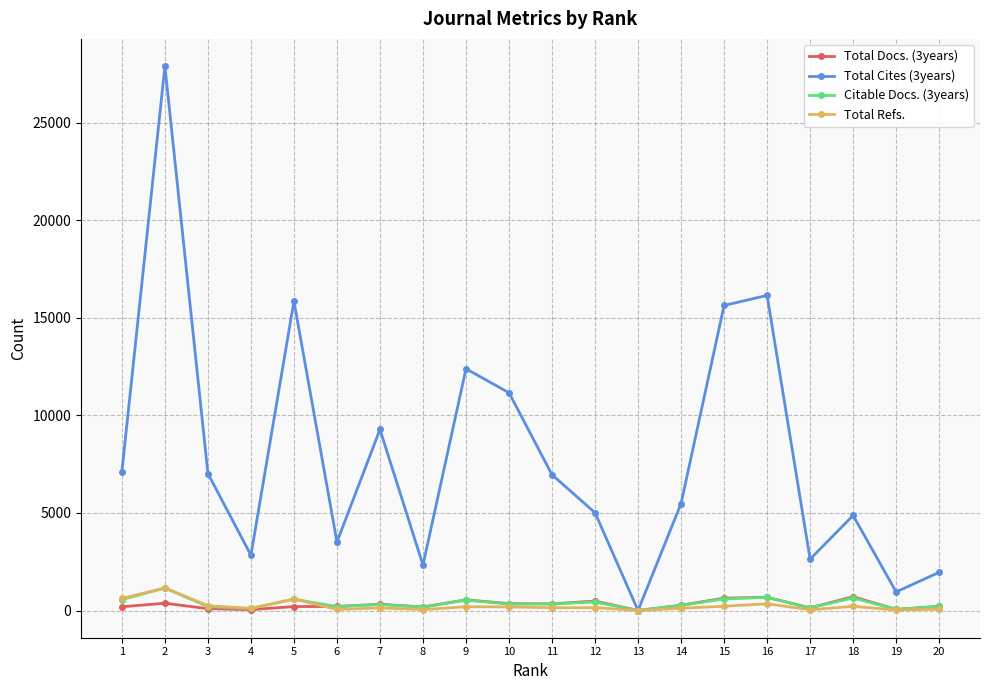

After their last crossing, which series has the higher values: Citable Docs. (3years) or Total Docs. (3years)?

Total Docs. (3years)